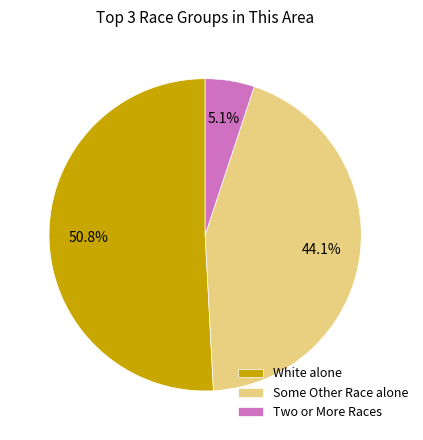

Which category has the biggest portion of the pie?

White alone